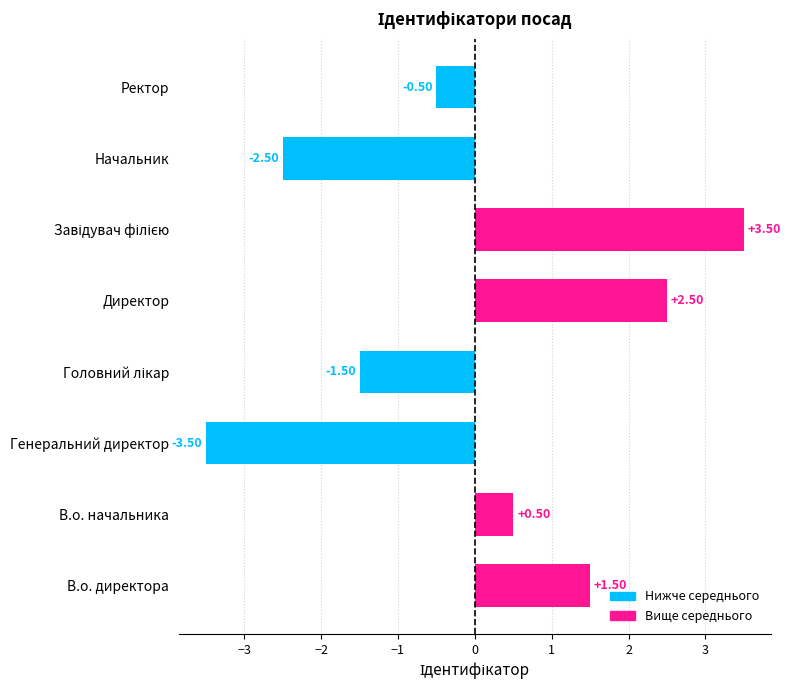

Which label corresponds to the smallest value in the chart?

Генеральний директор